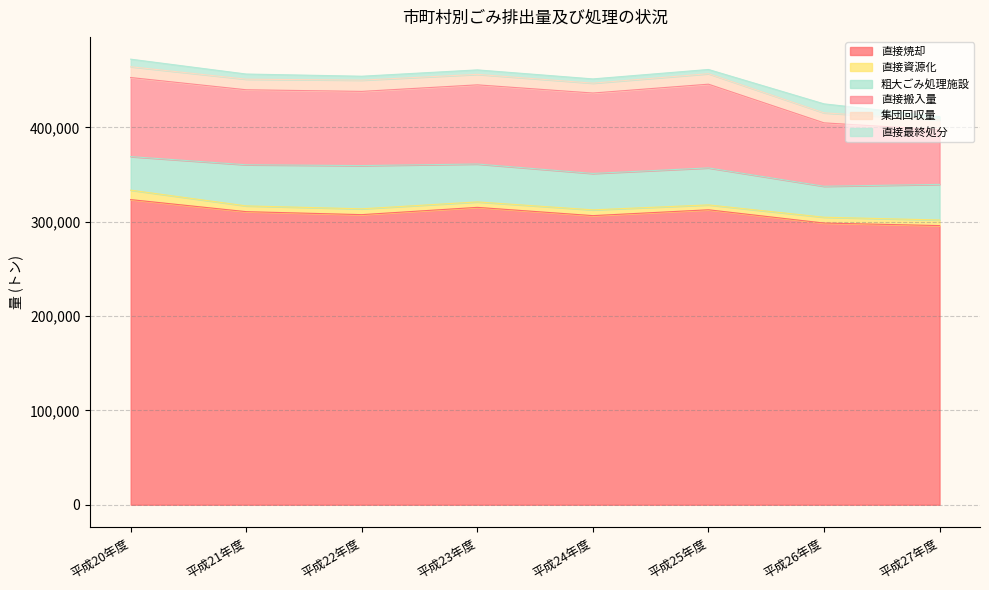

In 直接搬入量, how many points are higher than both neighbors (excluding endpoints)?

1